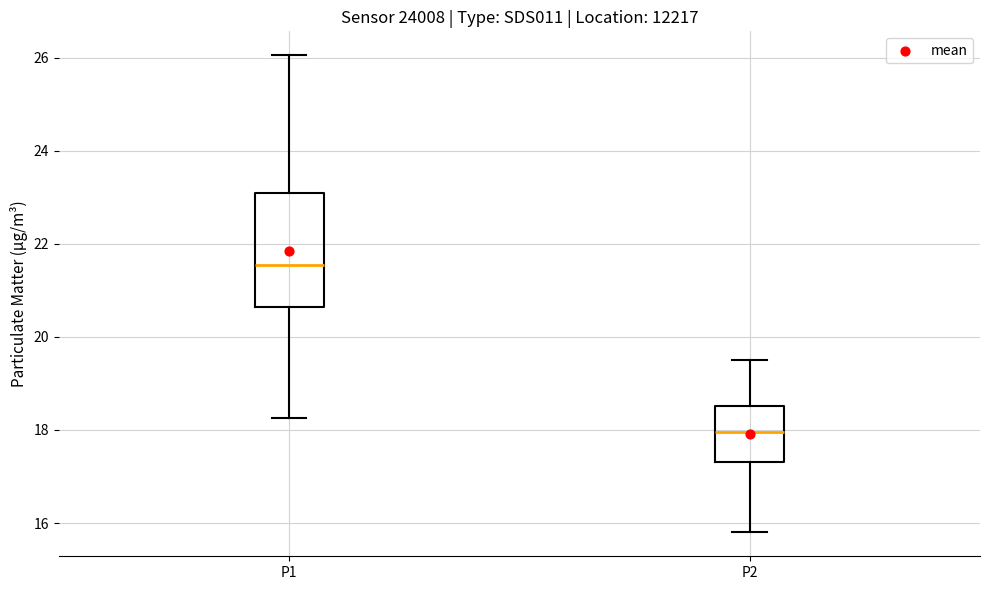

Which box has the lowest median line?

P2